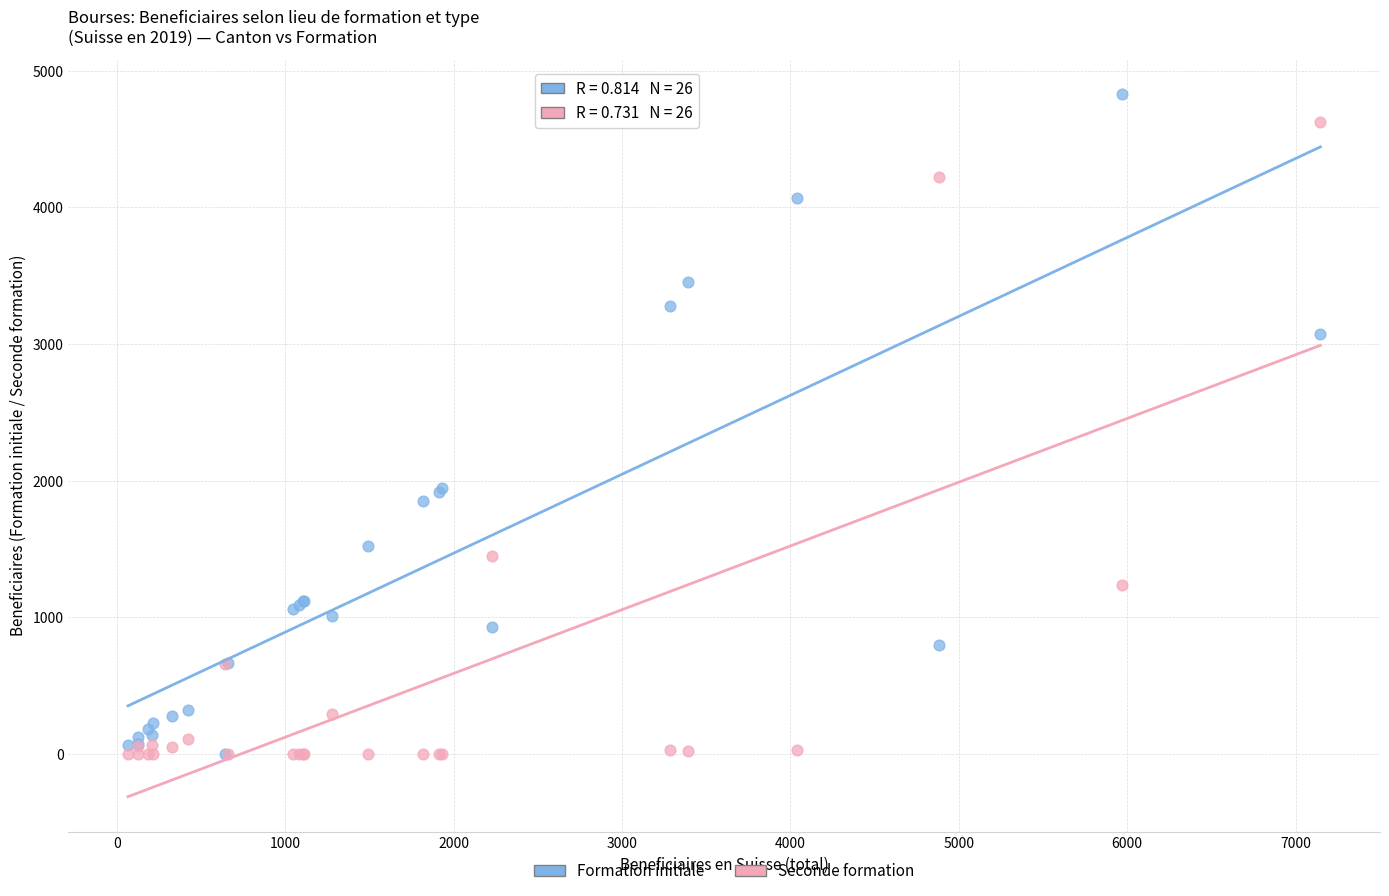

What are all the series names shown in the legend?

Formation initiale, Seconde formation